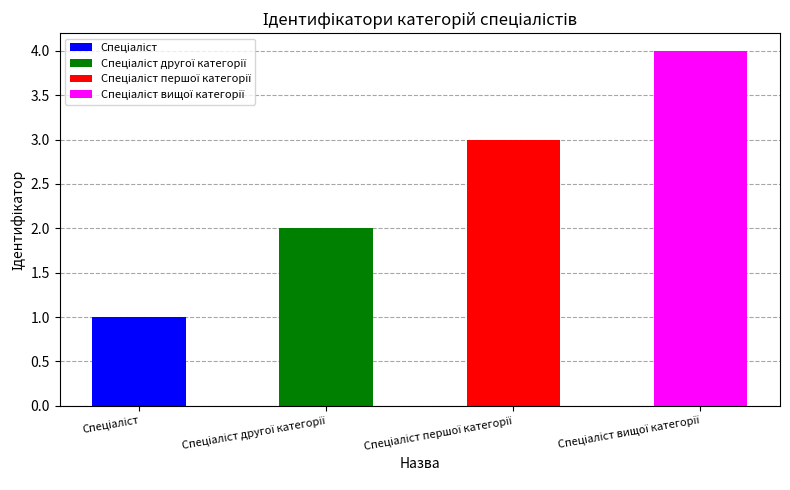

What is the sum of all values?

10